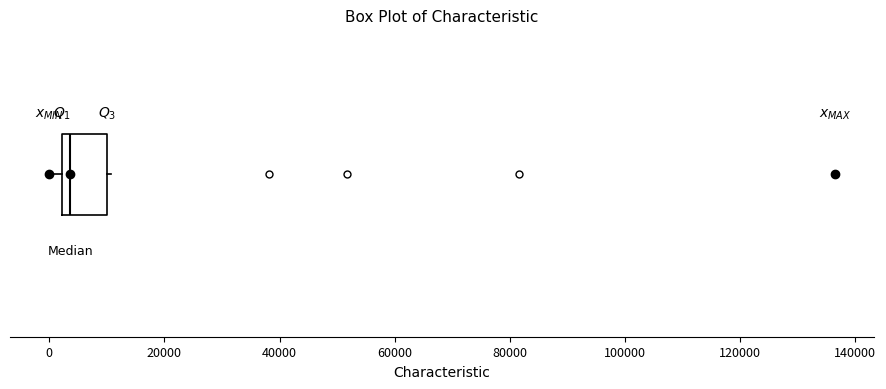

Read this box plot against the x-axis: the position of the median line, the range covered by the box, and the ends of both whiskers. The values are not printed on the chart, so give them approximately, as read against the axis.

median 4000, box 2000 to 10000, whiskers 0 to 10000 (just right of the box's right edge)